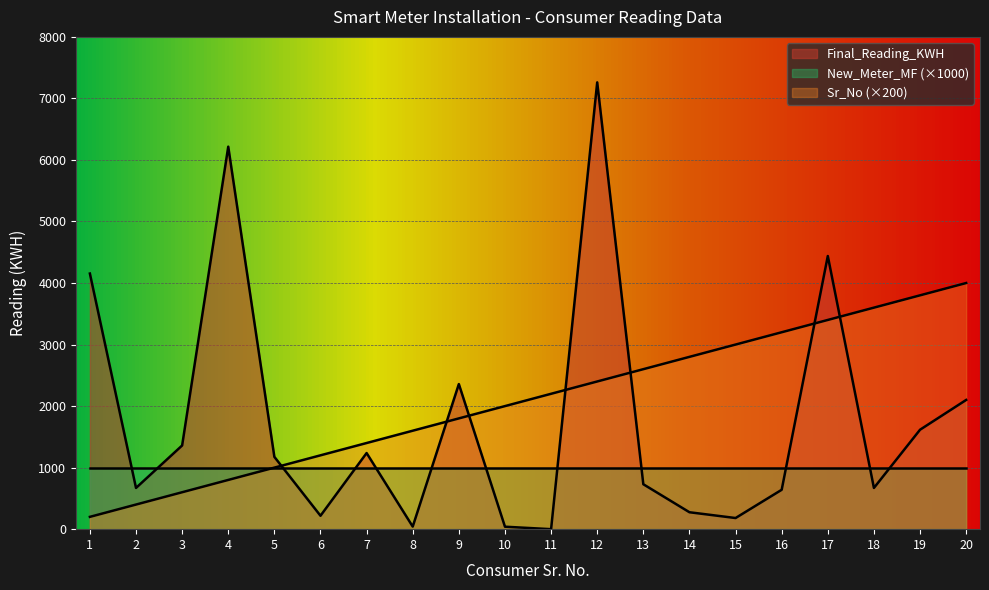

What is the average value of the Sr_No series?

2100